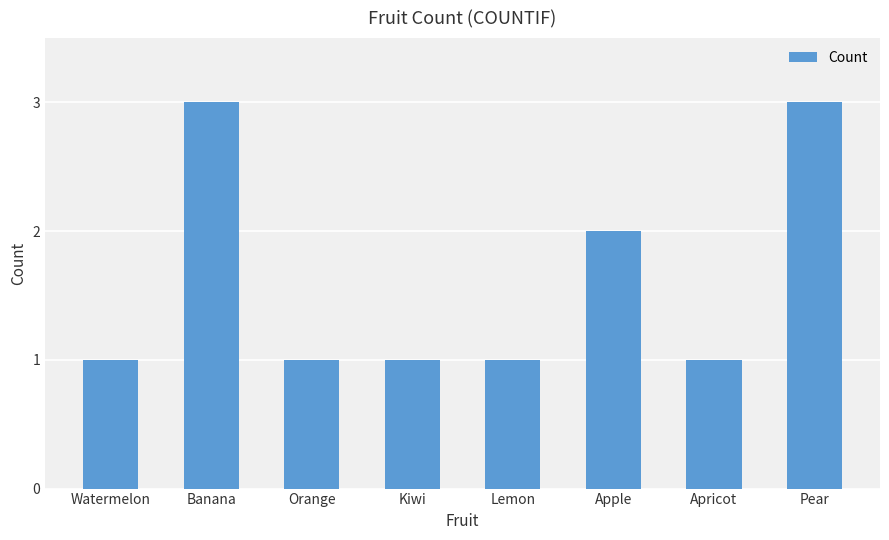

True or false: the data shows 1 at Apricot.

True